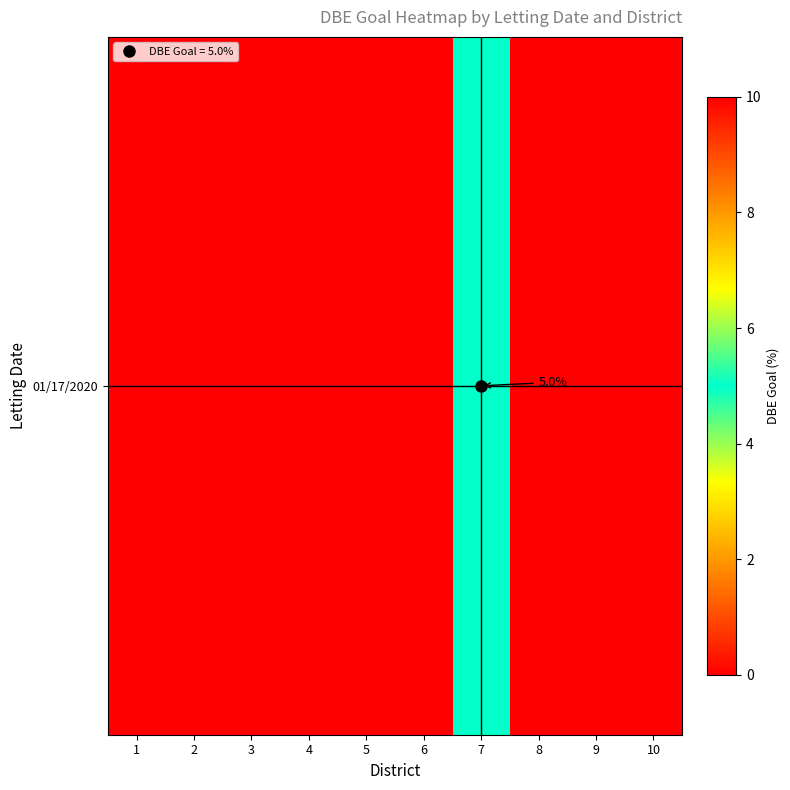

True or false: the data shows 0 at 2.

True